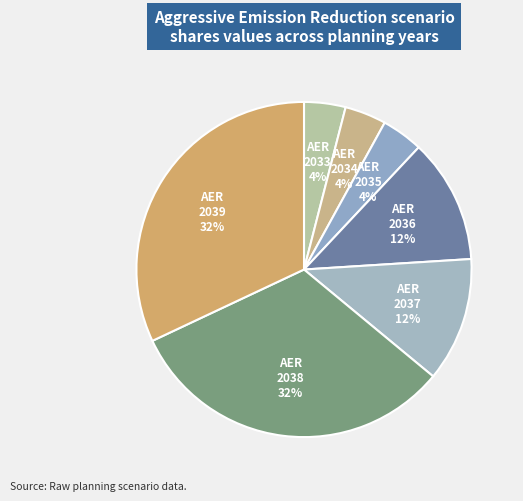

Between AER 2036 12% and AER 2033 4%, which is larger?

AER 2036 12%